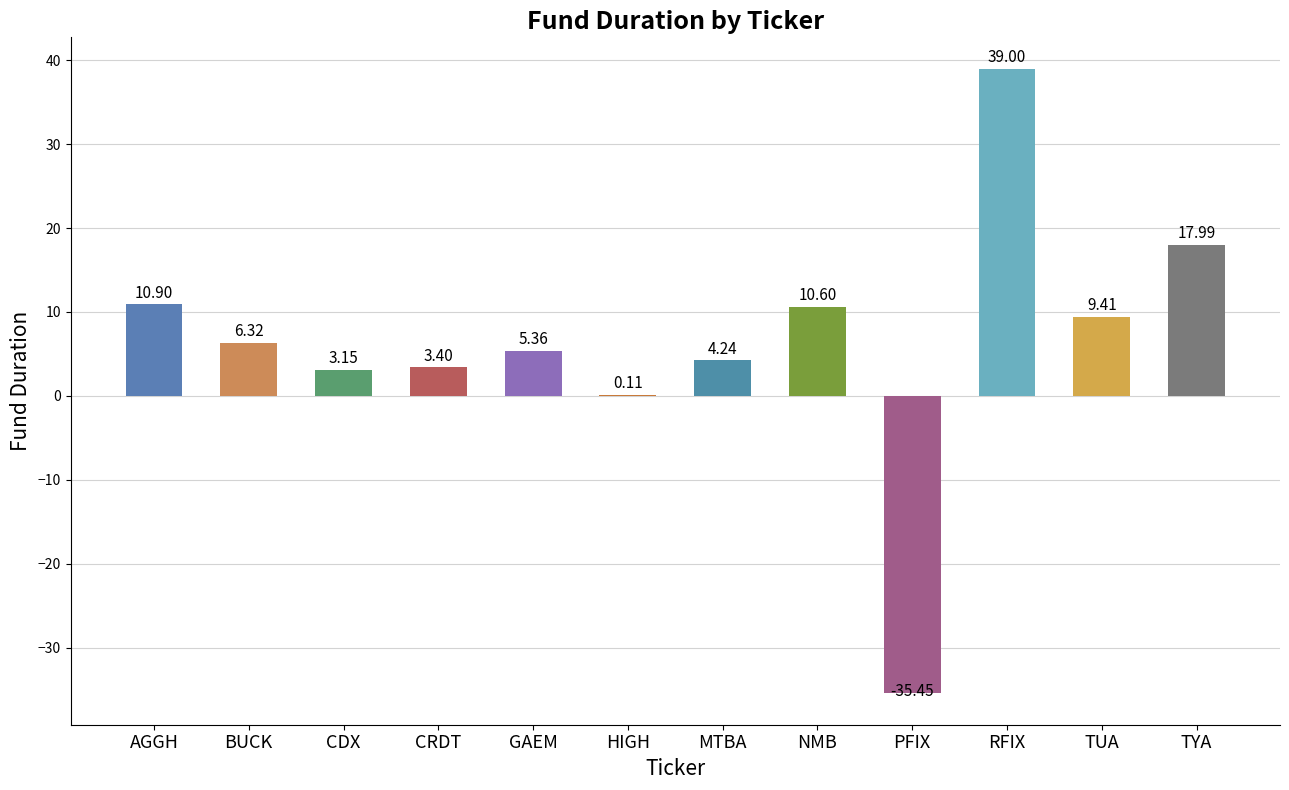

True or false: the data shows 10.6 at NMB.

True